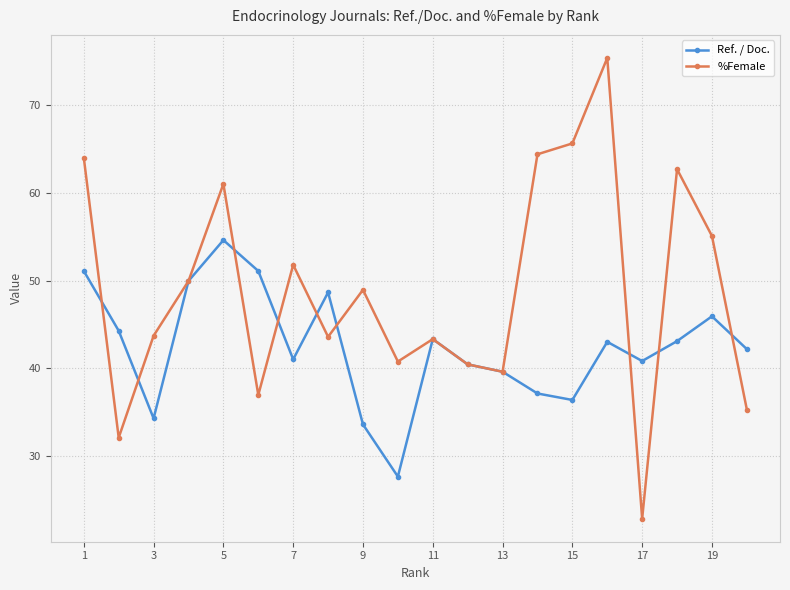

Which series has the largest total across all categories?

%Female